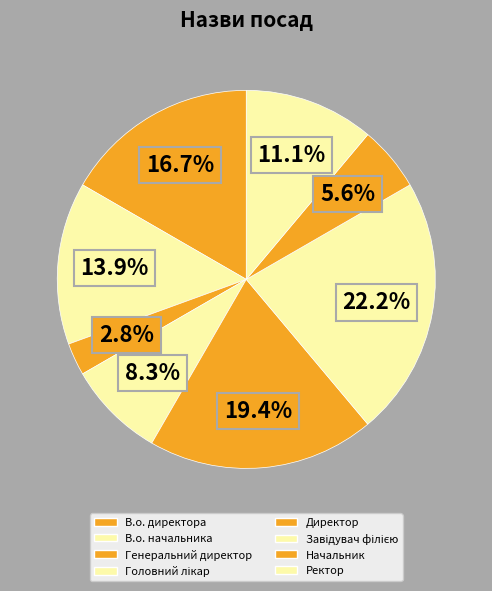

Rank the categories by value from highest to lowest.

Завідувач філією, Директор, В.о. директора, В.о. начальника, Ректор, Головний лікар, Начальник, Генеральний директор